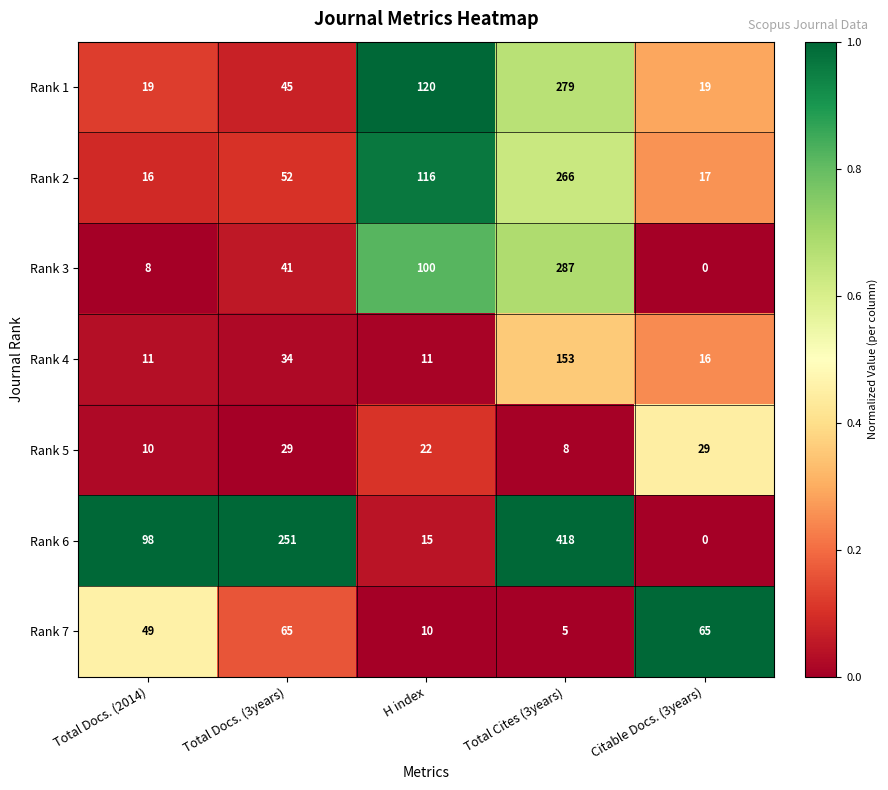

Rank the series by their maximum value, from lowest to highest.

Rank 5, Rank 7, Rank 4, Rank 2, Rank 1, Rank 3, Rank 6